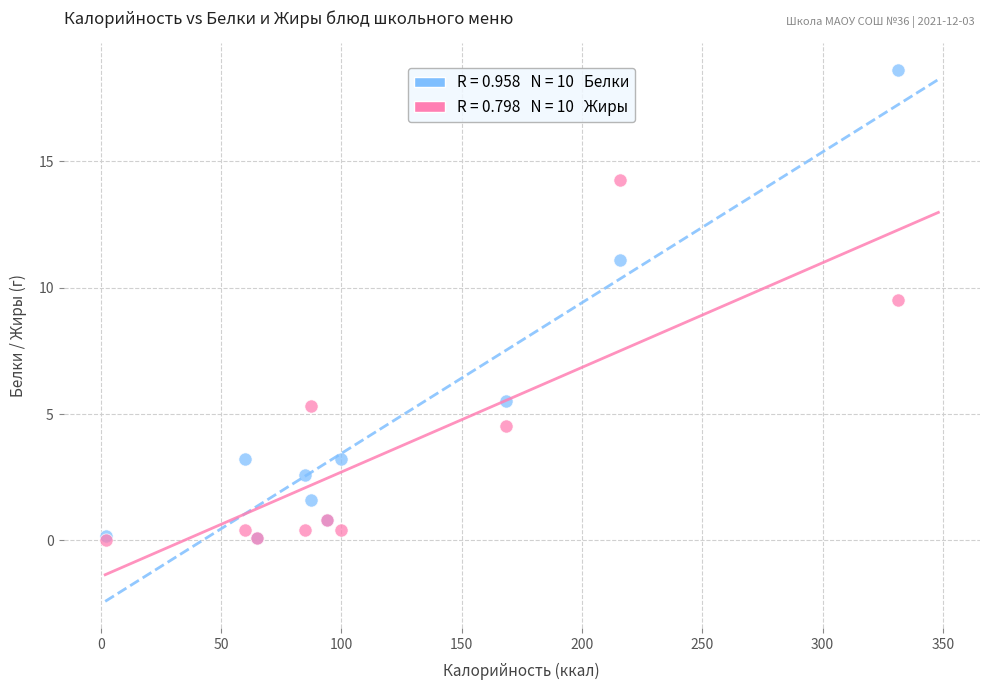

Across all series, what Y value is closest to 9?

9.5